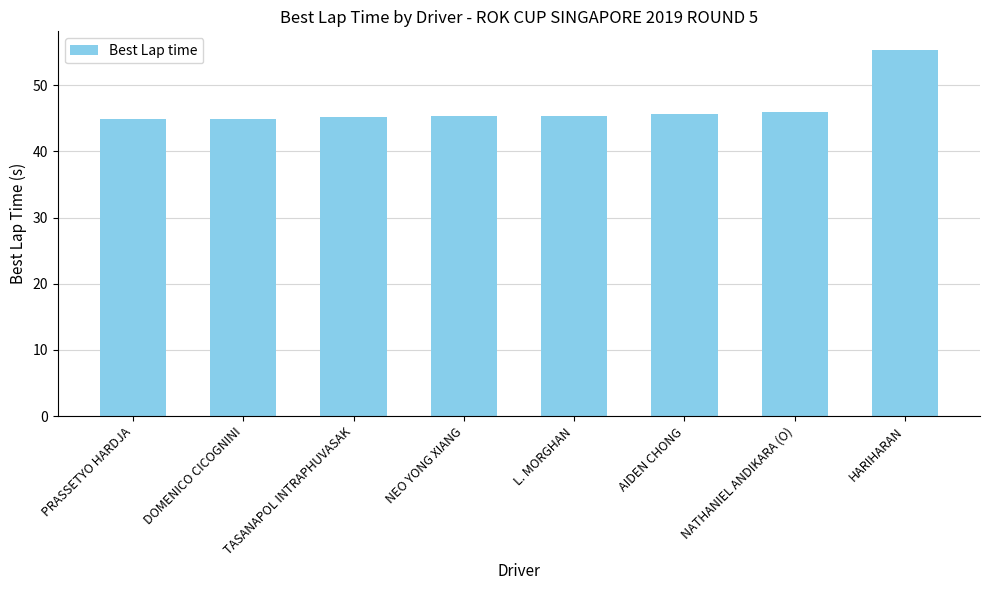

Count the number of categories in the chart.

8